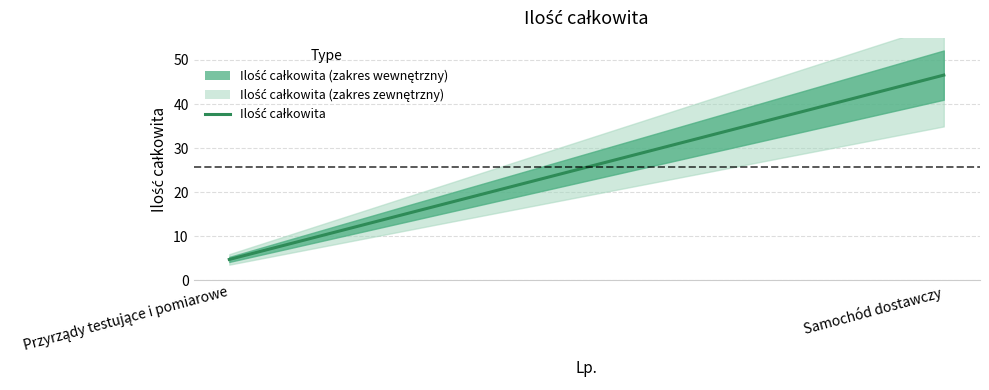

Which category has the highest value across all series?

Samochód dostawczy